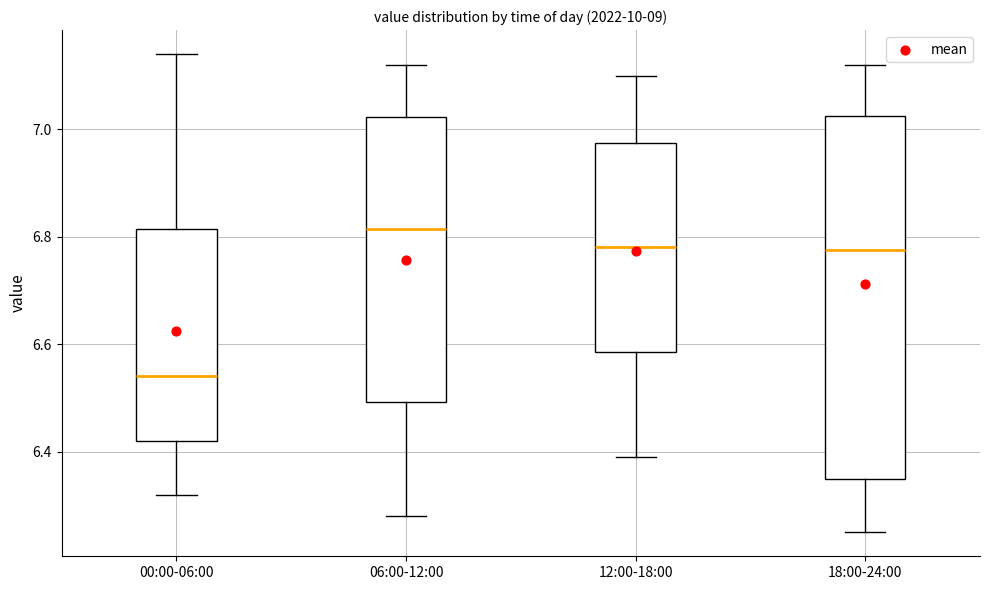

Which box's median line is the lowest?

00:00-06:00